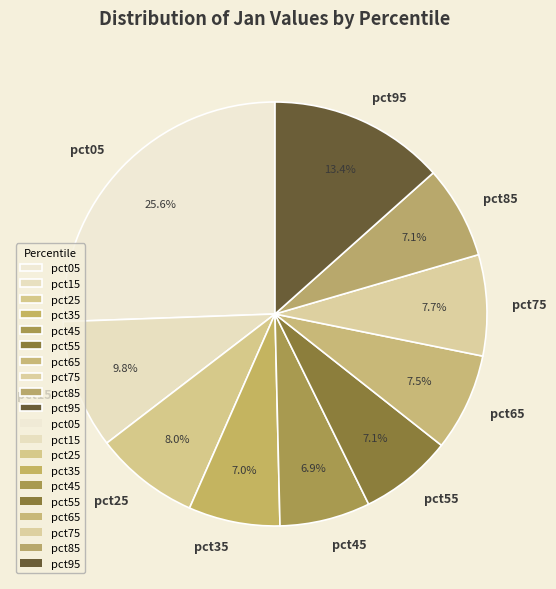

How much of the chart is everything except pct85?

92.9%